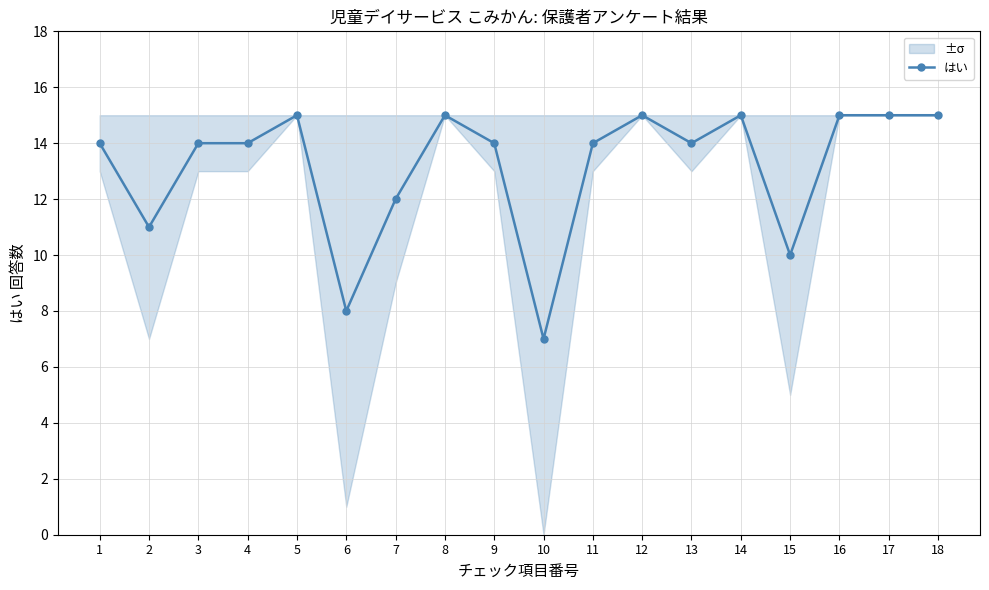

Which has a higher value, 6 or 1?

1